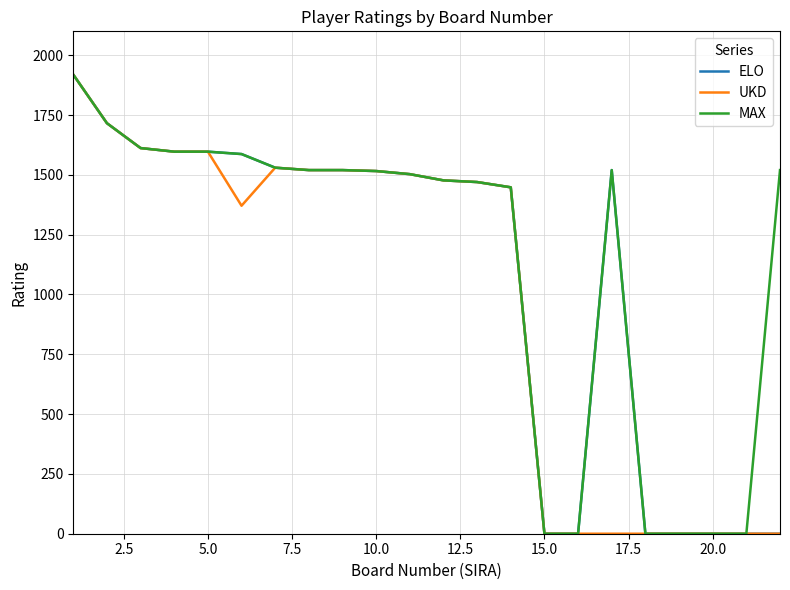

Does the chart display data point markers on the line(s)?

No